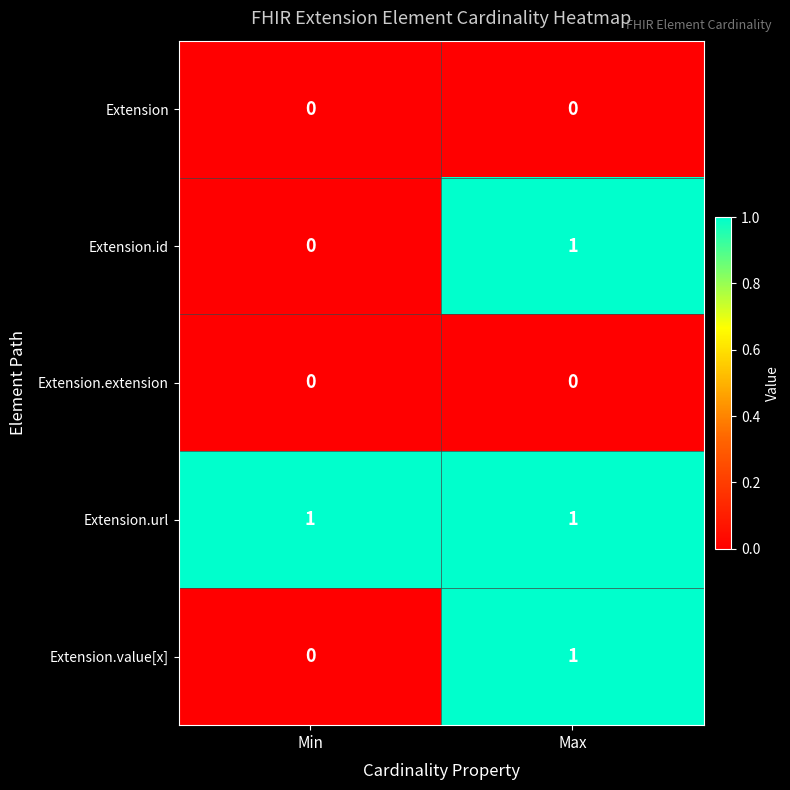

At which label does Extension.id reach its peak?

Max